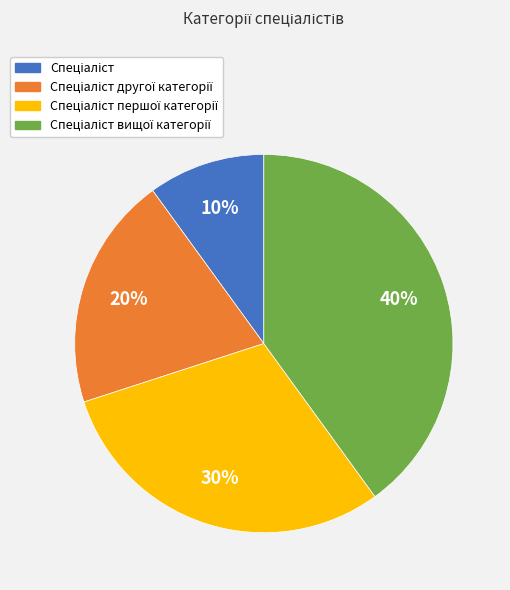

Is there any slice that represents more than half of the pie?

No